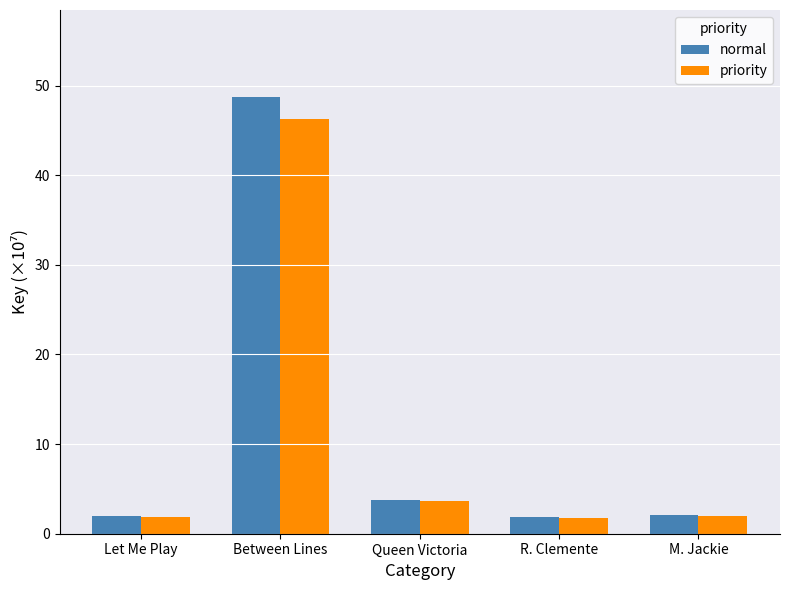

Which label corresponds to the largest value in the chart?

Between Lines